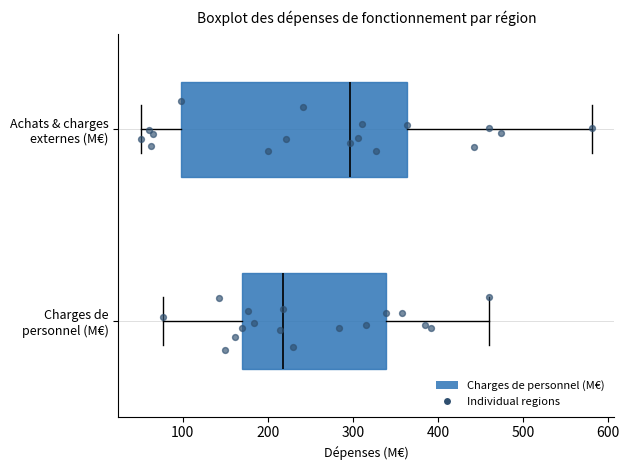

Which box is the widest, from its left edge to its right edge?

Achats & charges externes (M€)